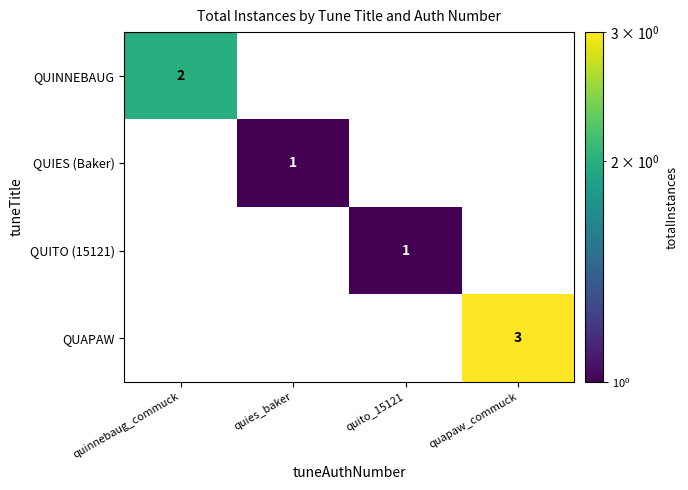

Reading right to left, transcribe all the data shown in this chart.

QUINNEBAUG: quapaw_commuck=0	quito_15121=0	quies_baker=0	quinnebaug_commuck=2
QUIES (Baker): quapaw_commuck=0	quito_15121=0	quies_baker=1	quinnebaug_commuck=0
QUITO (15121): quapaw_commuck=0	quito_15121=1	quies_baker=0	quinnebaug_commuck=0
QUAPAW: quapaw_commuck=3	quito_15121=0	quies_baker=0	quinnebaug_commuck=0